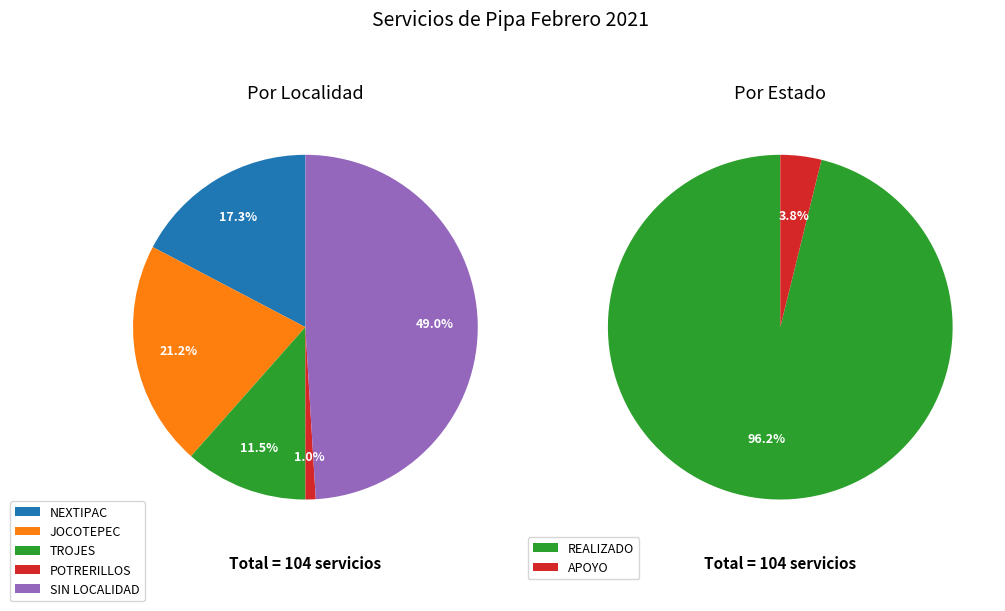

Does any single category account for the majority?

No